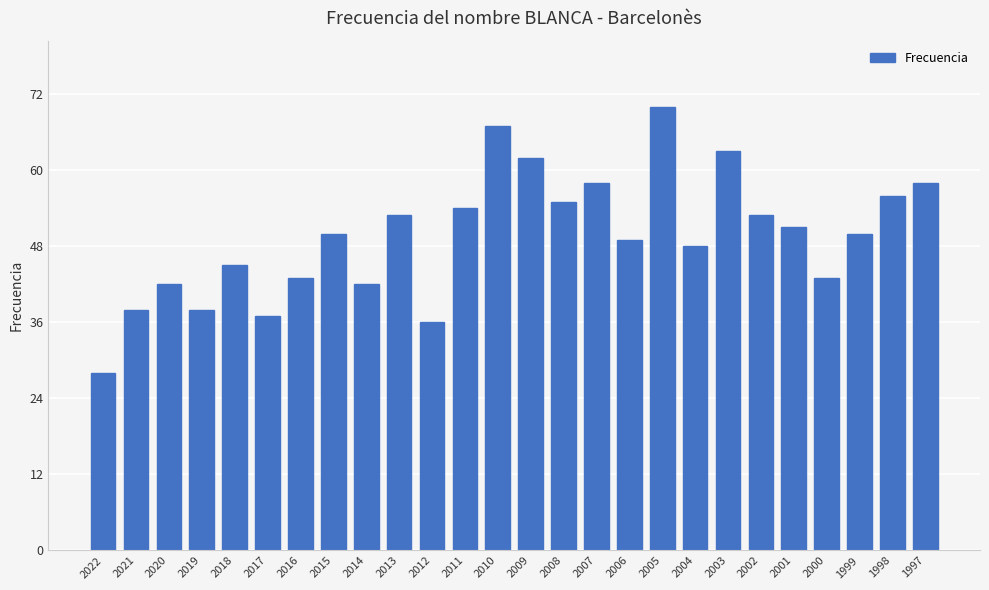

Are the bars grouped side by side (vs. stacked)?

No